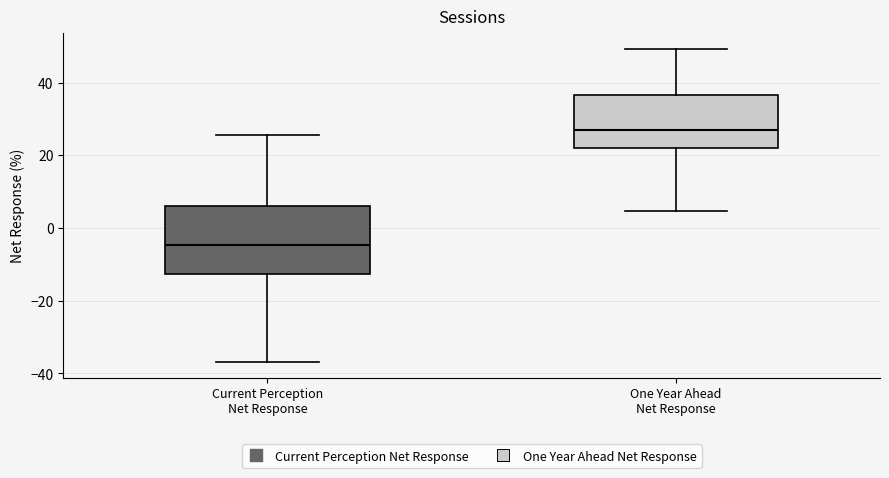

Which box is the tallest, from its lower edge to its upper edge?

Current Perception Net Response